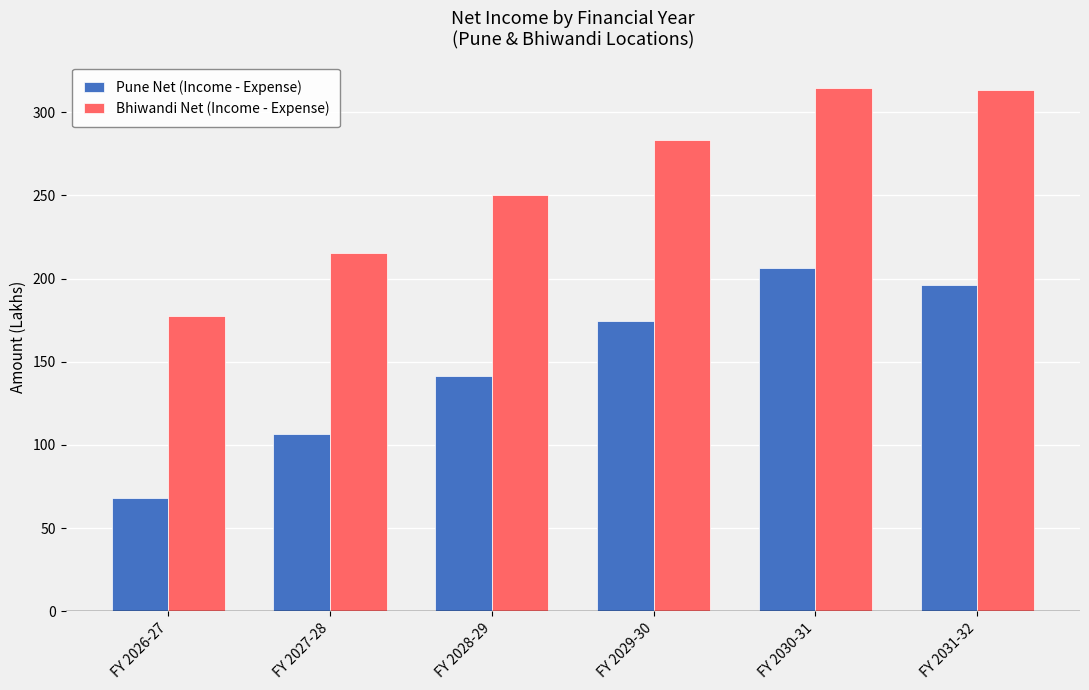

What position from the right is FY 2030-31?

2